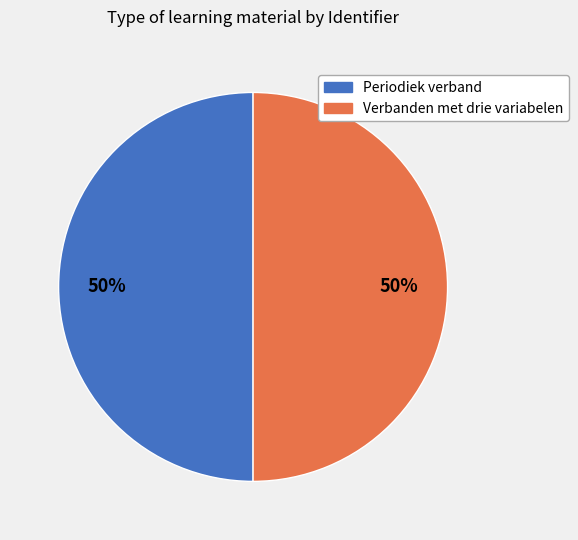

Count the number of slices in the pie.

2